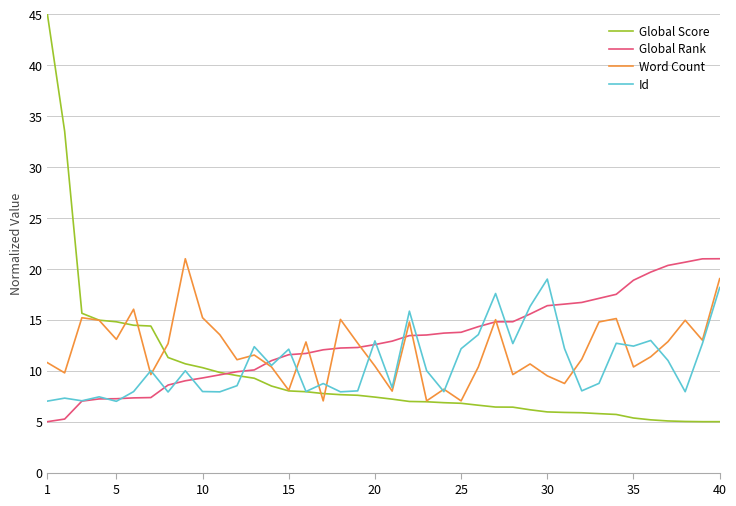

What is the highest value of the Id series?

19.0